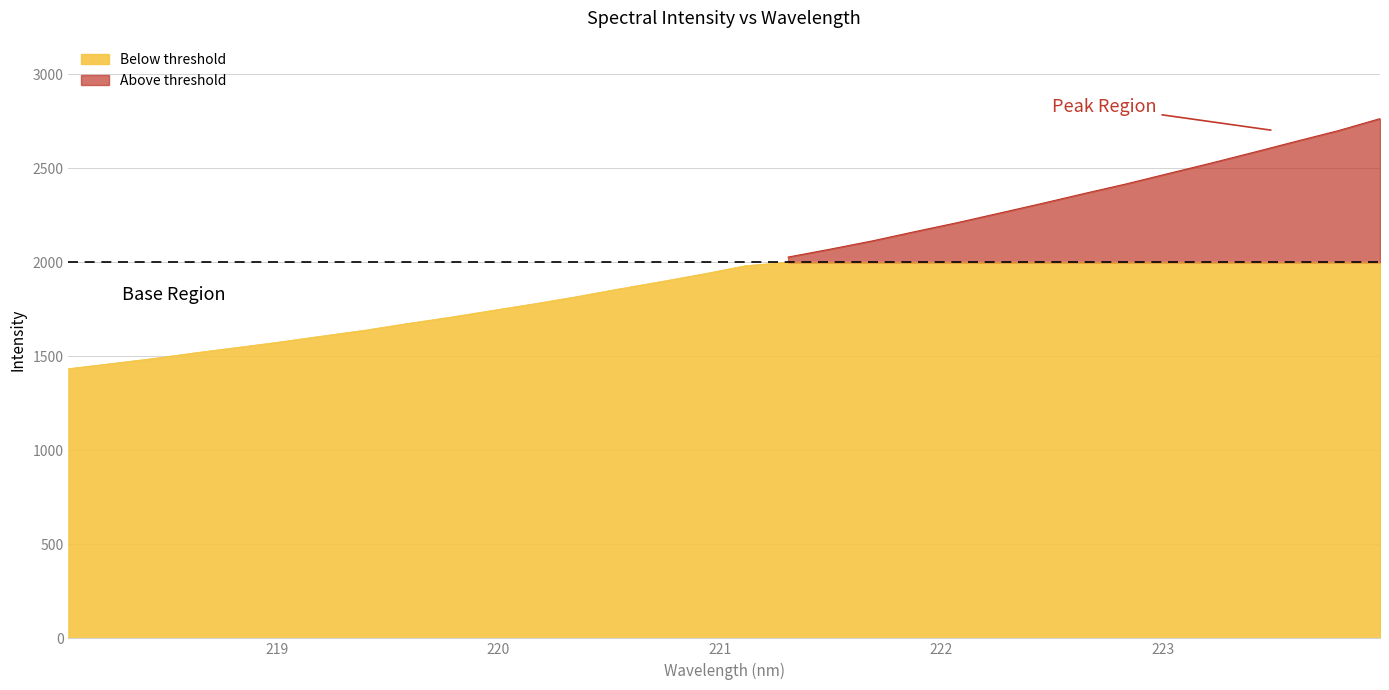

What is the sum of the values at 221.4993 and 222.0721?

4279.7